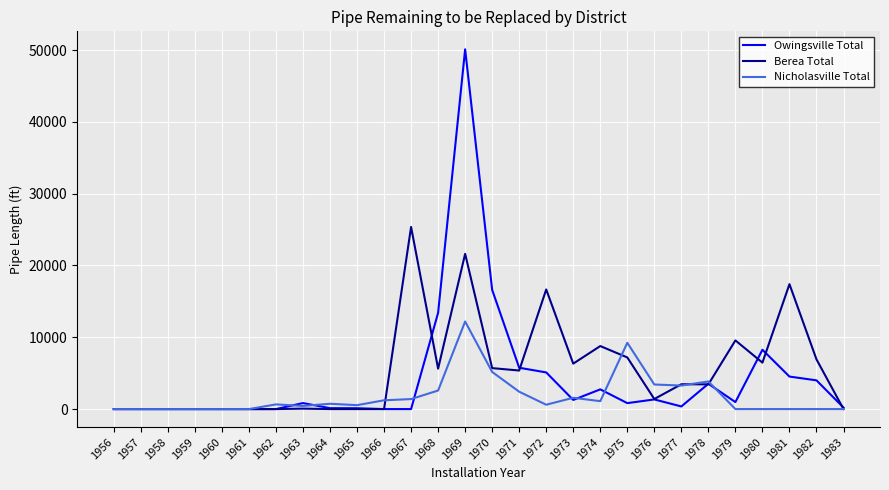

List the series in order of their peak value, highest first.

Owingsville Total, Berea Total, Nicholasville Total